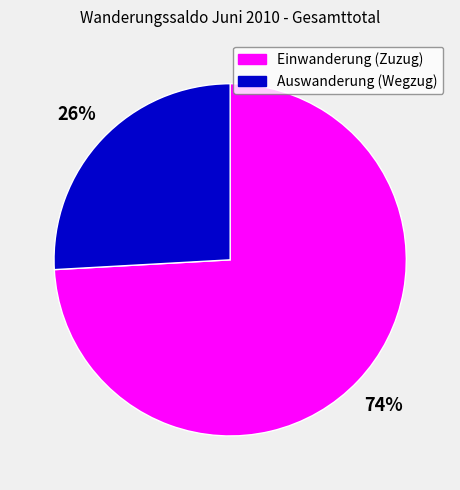

Rank the categories by value from highest to lowest.

Einwanderung (Zuzug), Auswanderung (Wegzug)